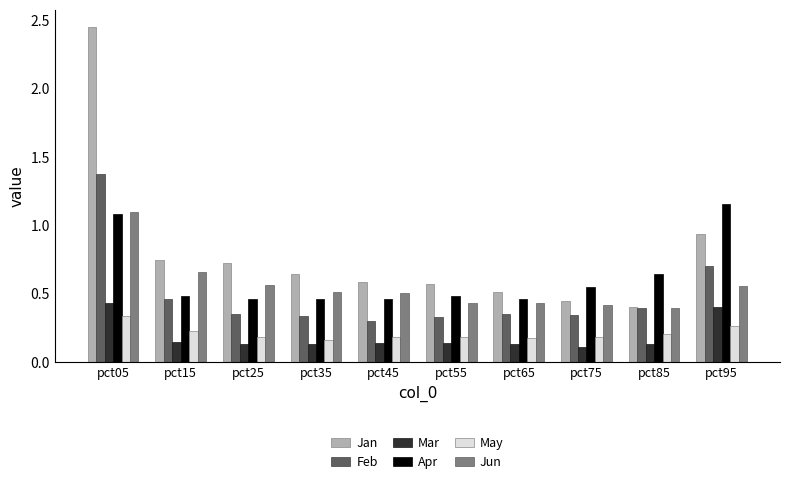

Which category has the highest value across all series?

pct05